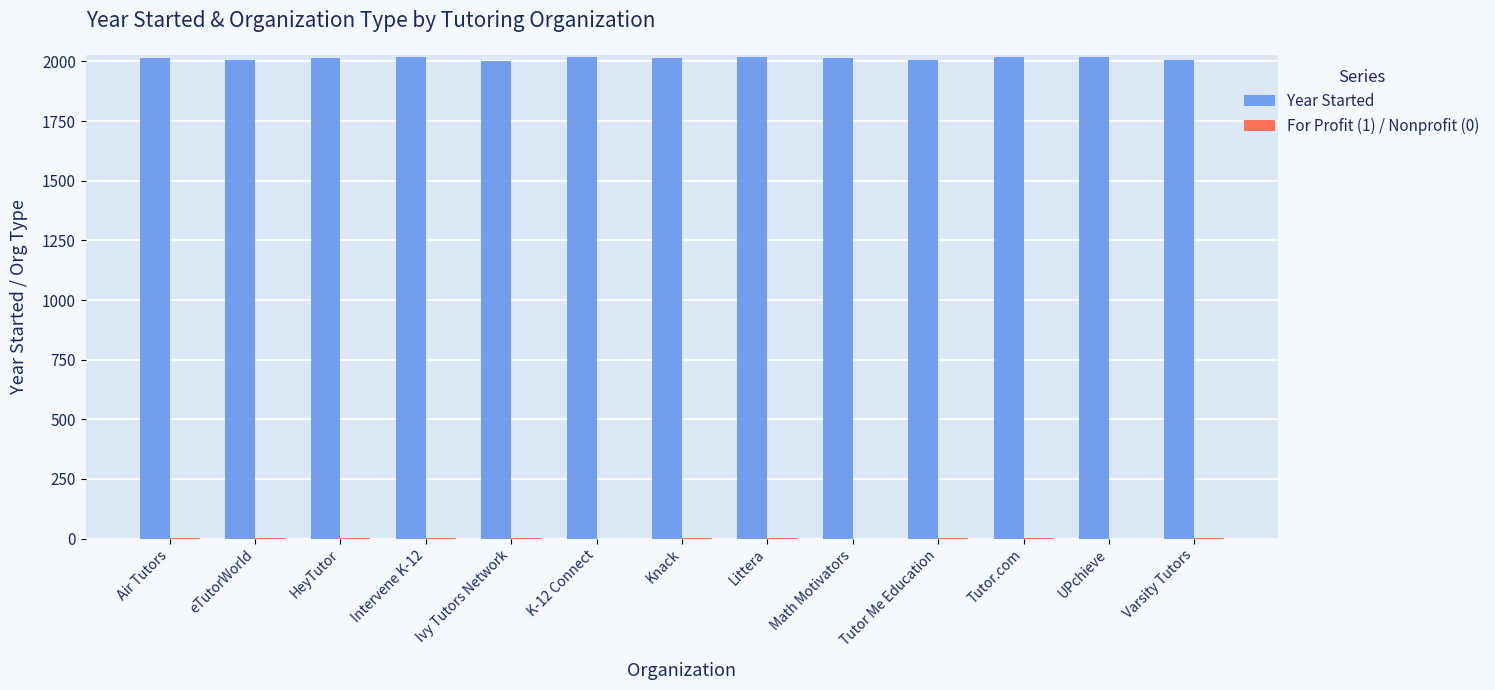

True or false: Year Started has a value of 2013 at HeyTutor.

True